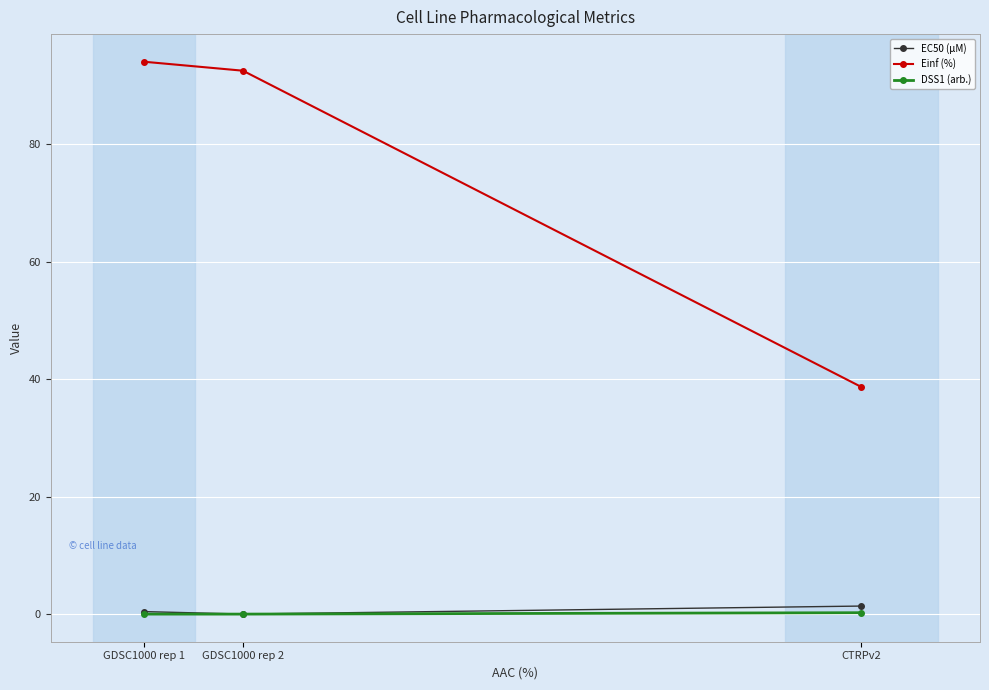

Which series has the largest total across all categories?

Einf (%)